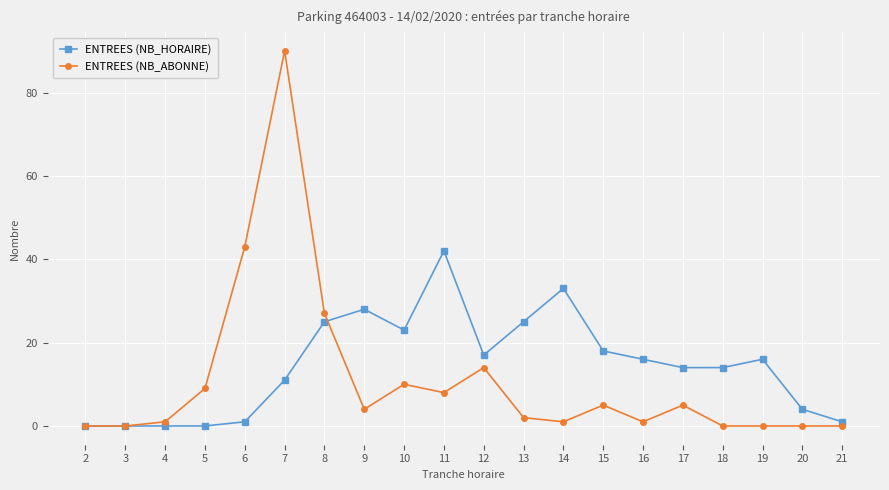

Read the ENTREES (NB_ABONNE) value at 15.

5